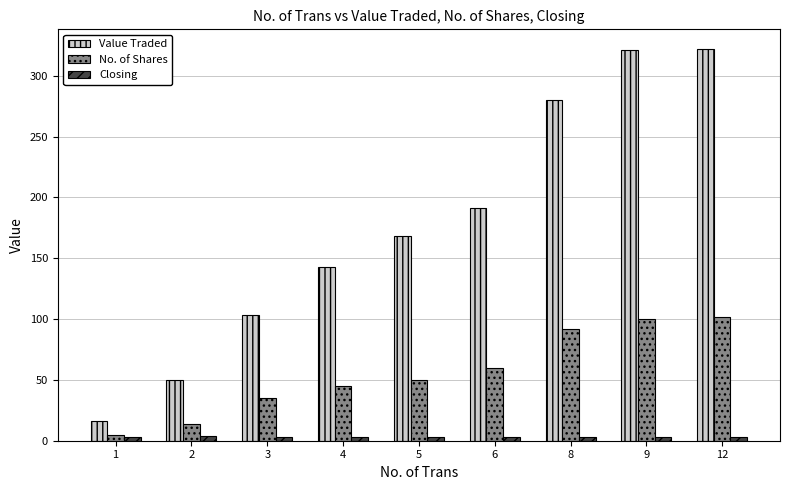

What is the minimum value for Closing?

2.9